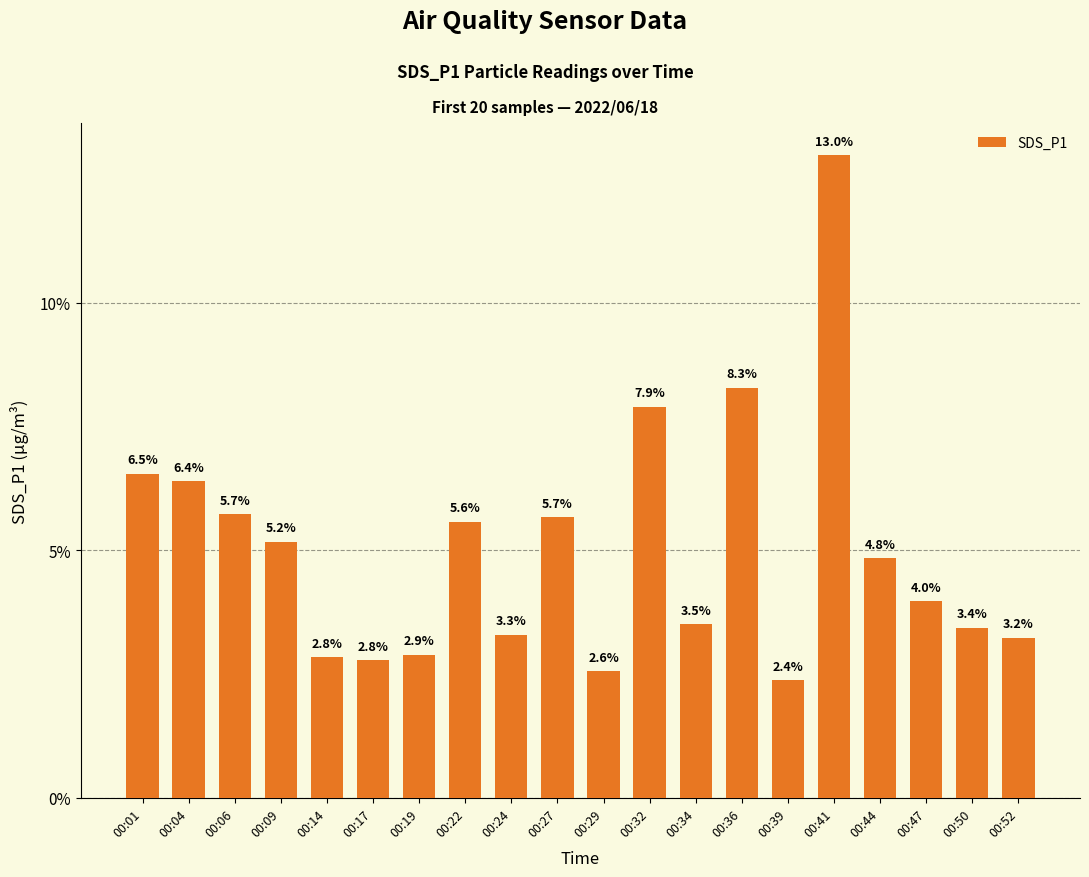

What is the value of the 2nd bar from the left?

6.4